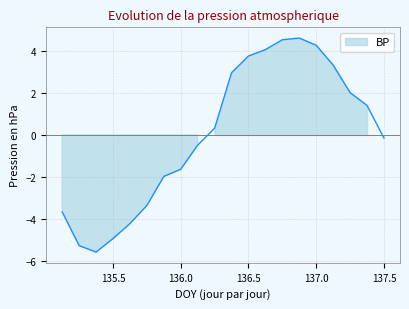

List the labels in order of value, largest first.

136.875, 136.75, 137.0, 136.625, 136.5, 137.125, 136.375, 137.25, 137.375, 136.25, 137.5, 136.125, 136.0, 135.875, 135.75, 135.125, 135.625, 135.5, 135.25, 135.375